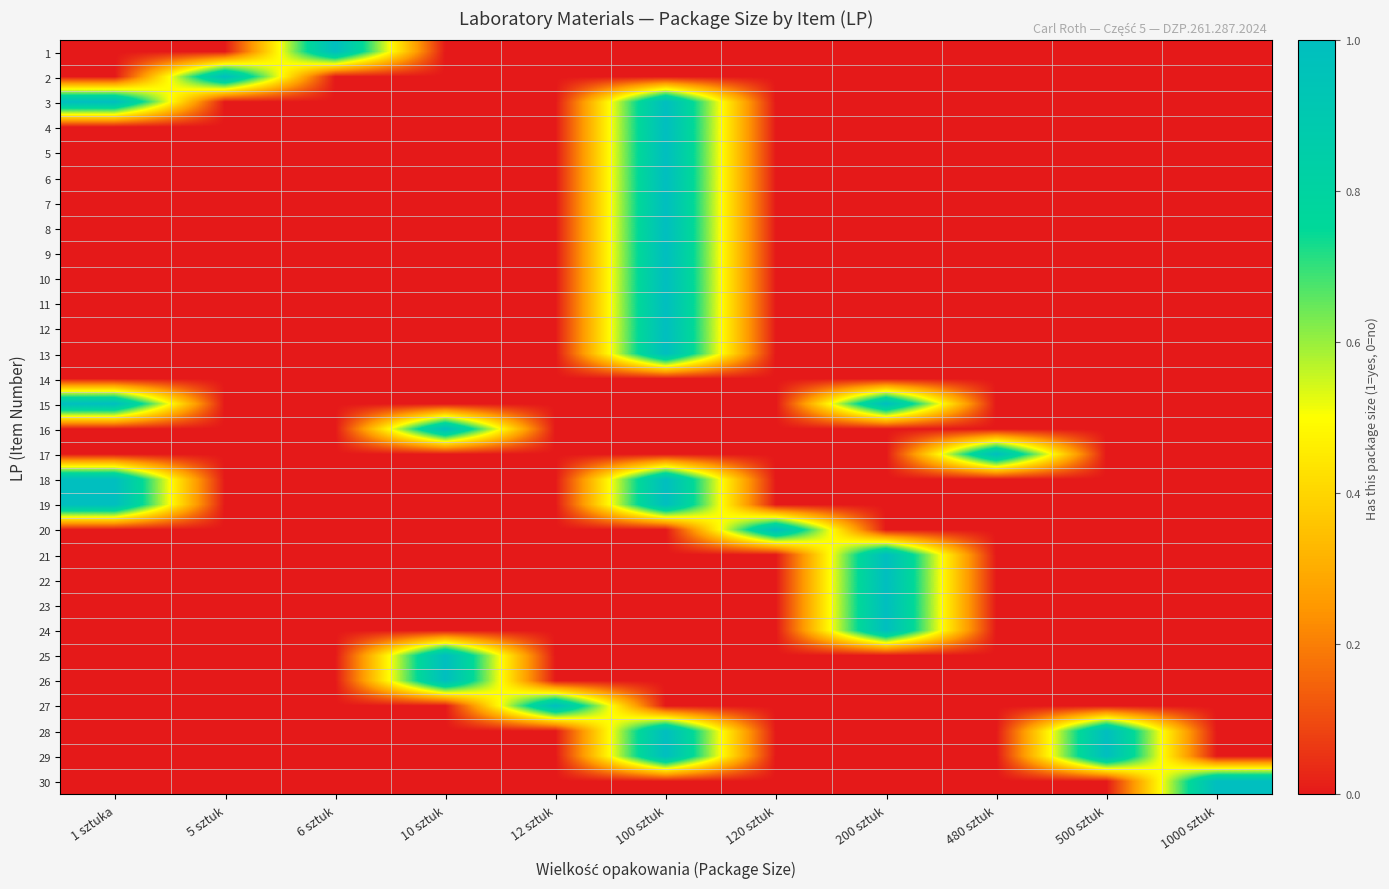

Rank the series at 480 sztuk from highest to lowest value.

17, 1, 2, 3, 4, 5, 6, 7, 8, 9, 10, 11, 12, 13, 14, 15, 16, 18, 19, 20, 21, 22, 23, 24, 25, 26, 27, 28, 29, 30